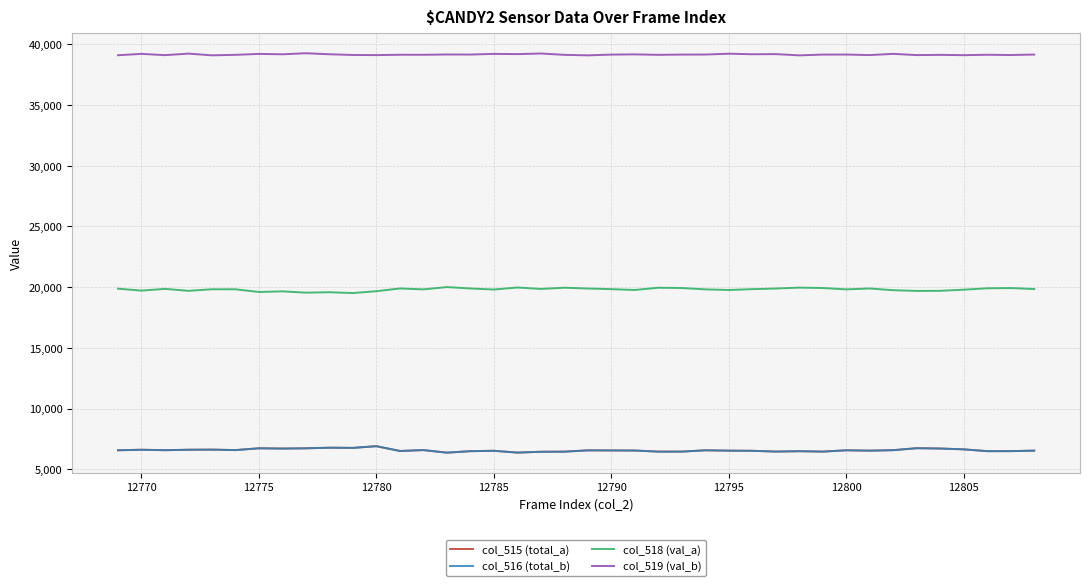

Is this an area chart (filled region under the line)?

No